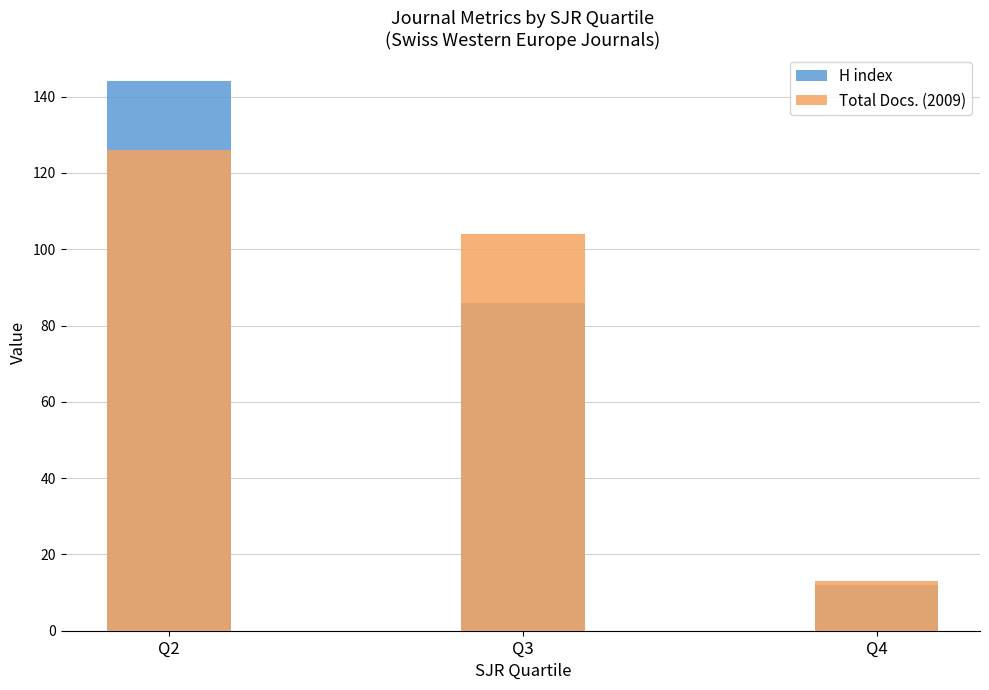

What is the minimum value shown in the chart?

12